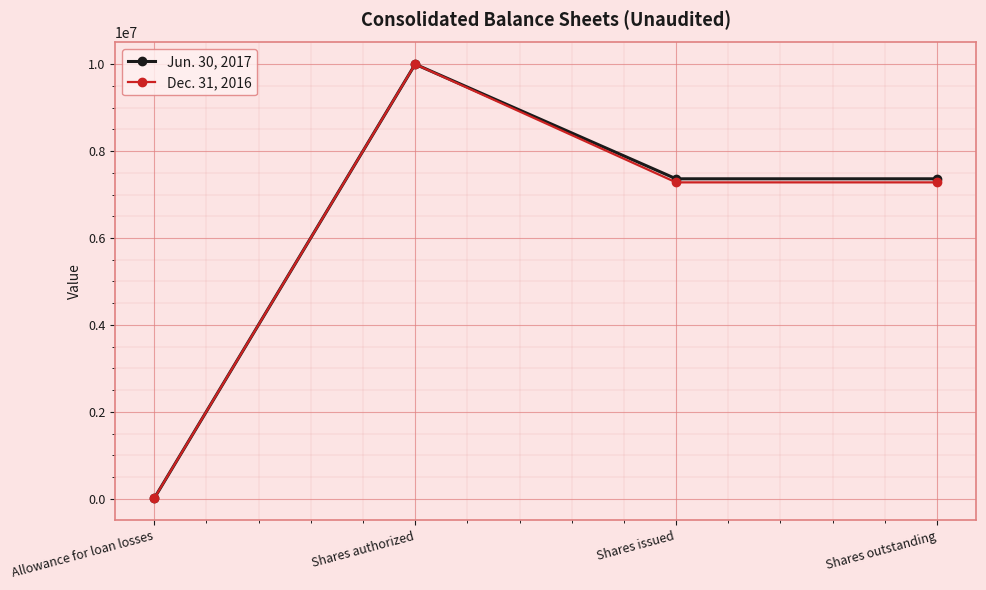

Where does the Dec. 31, 2016 series first go above 7280122?

Shares authorized